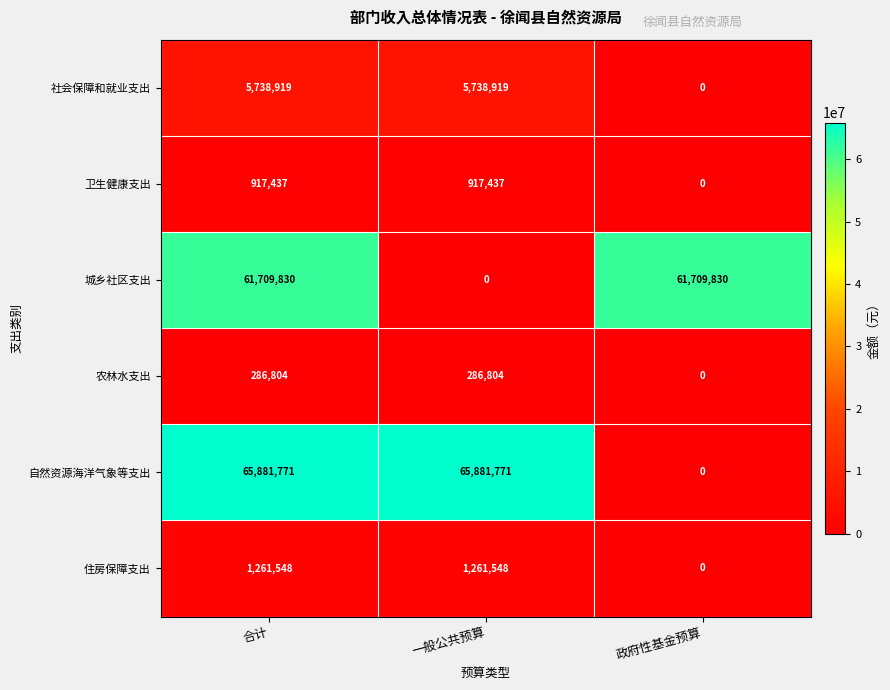

At which category is the sum across all series the highest?

合计